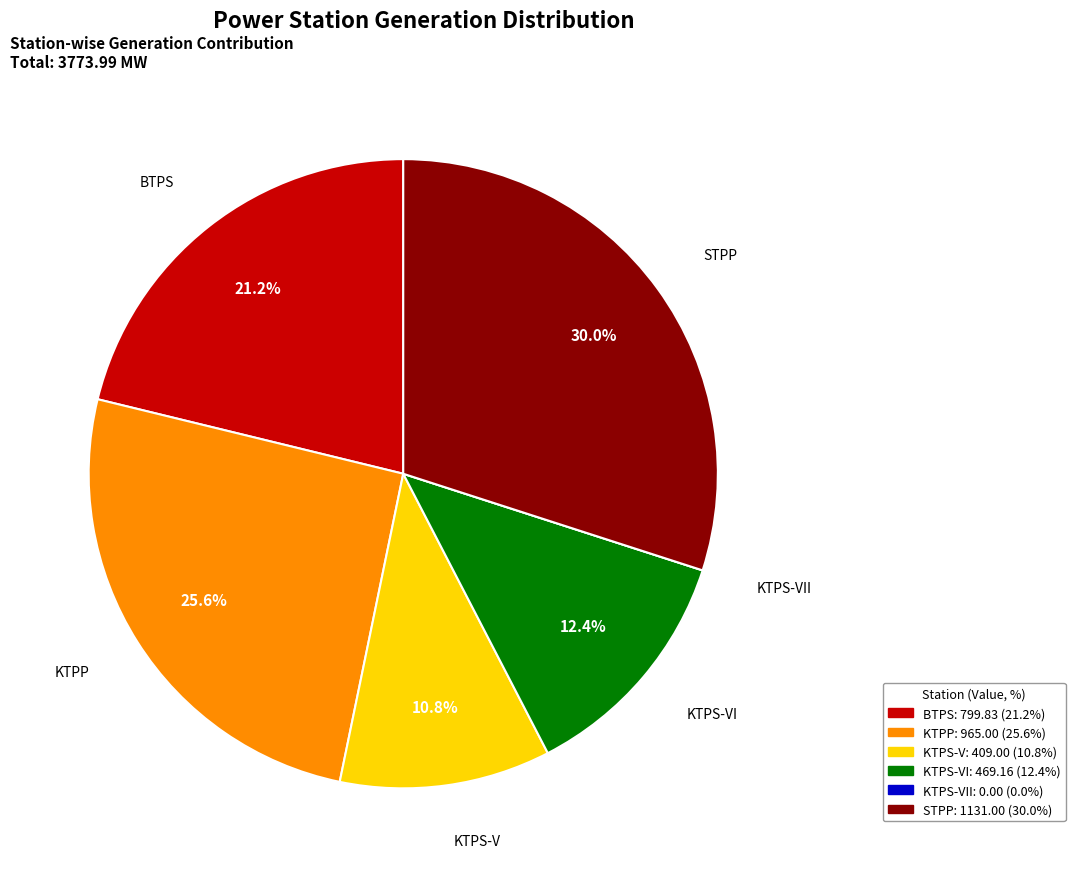

Is it true that KTPS-VI is 26% of the pie?

False